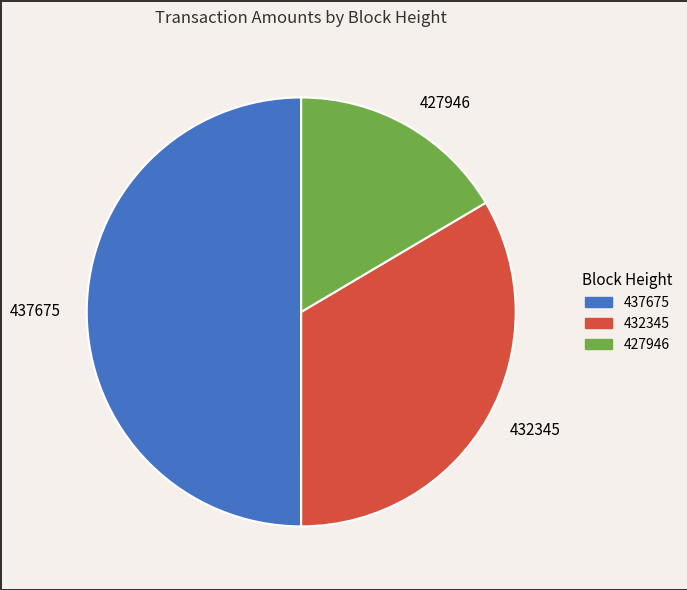

True or false: 437675 accounts for 50% of the total.

True